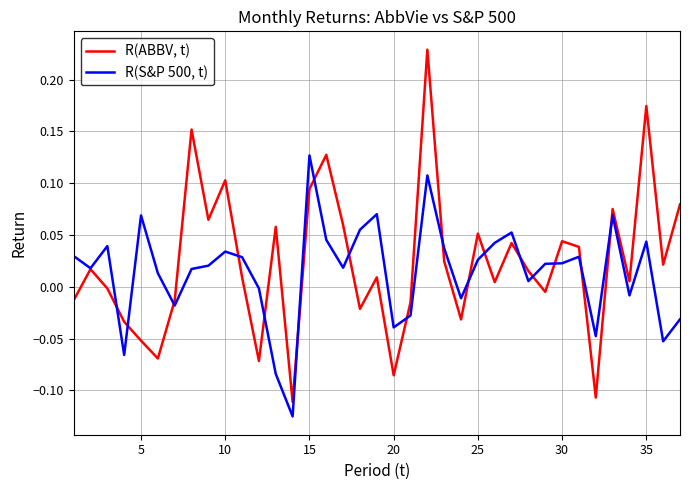

Which series has the largest range (max minus min)?

R(ABBV, t)